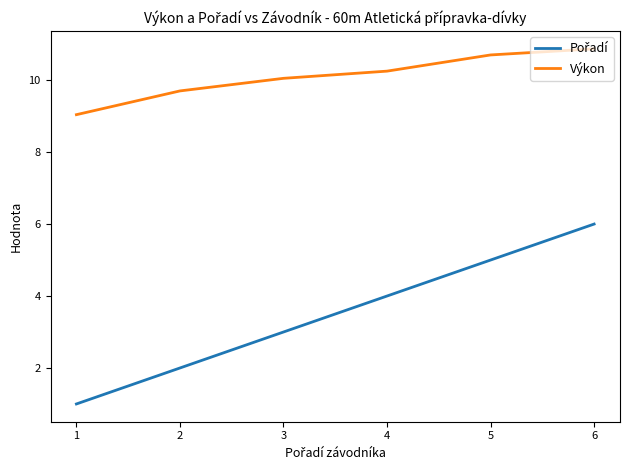

What is the spread (max minus min) of values at 2?

7.7